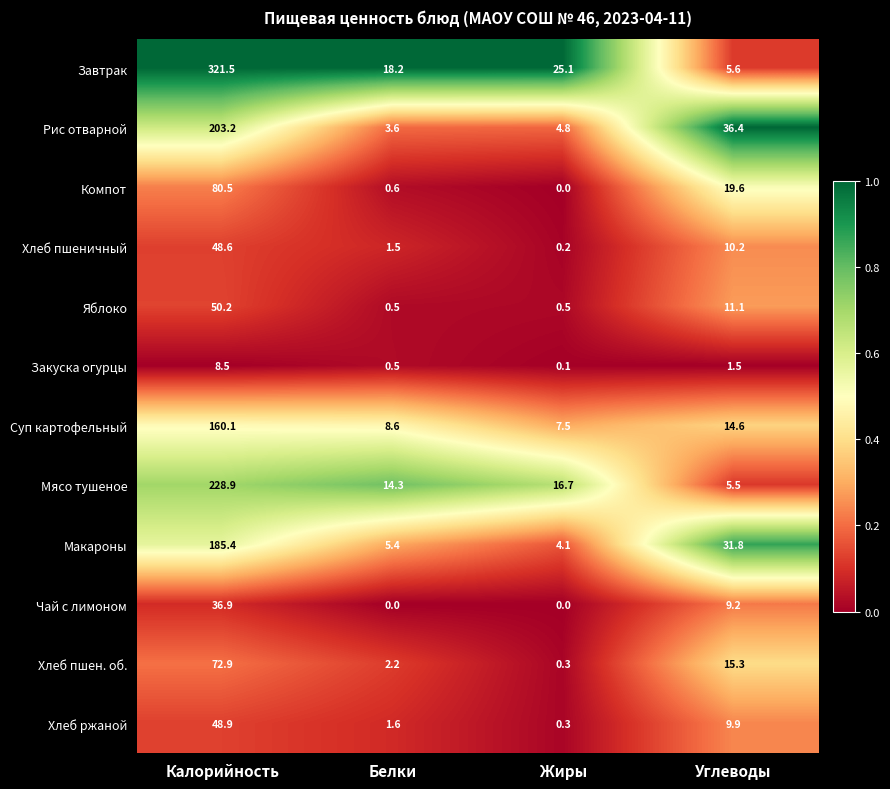

Which series changed the most between Белки and Углеводы?

Рис отварной